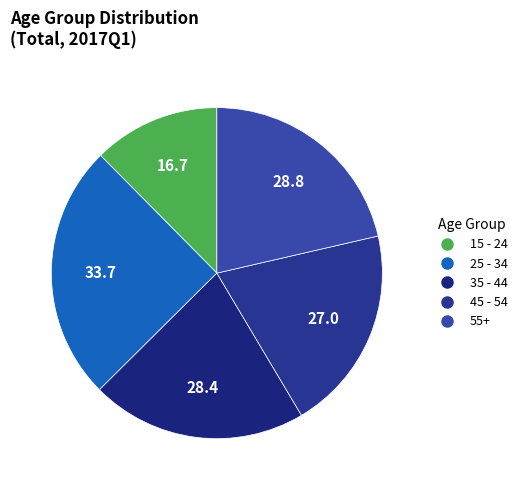

Which slice is the smallest?

15 - 24